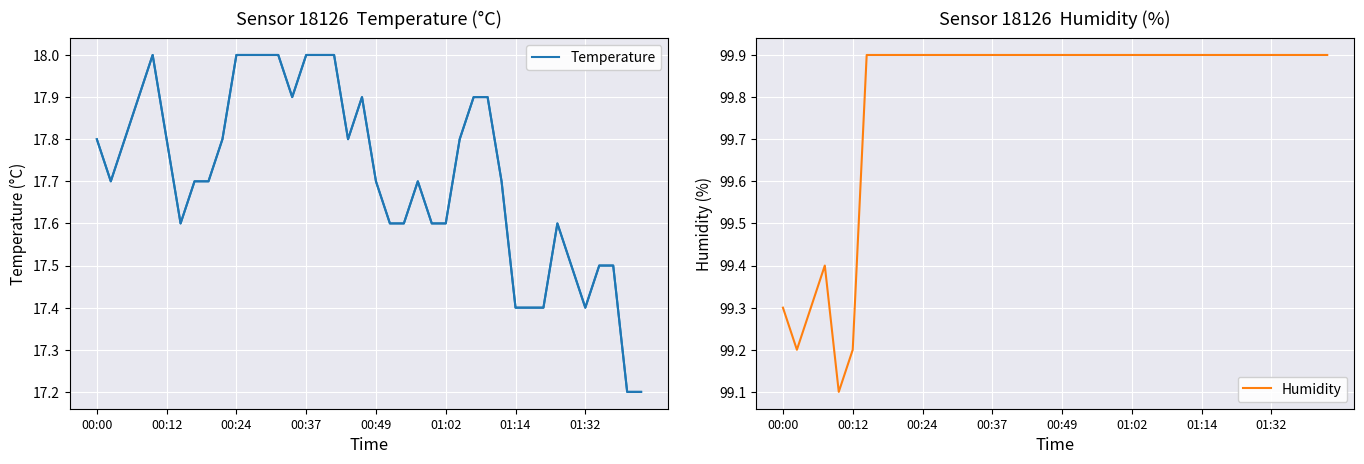

What is the minimum value shown in the chart?

17.2